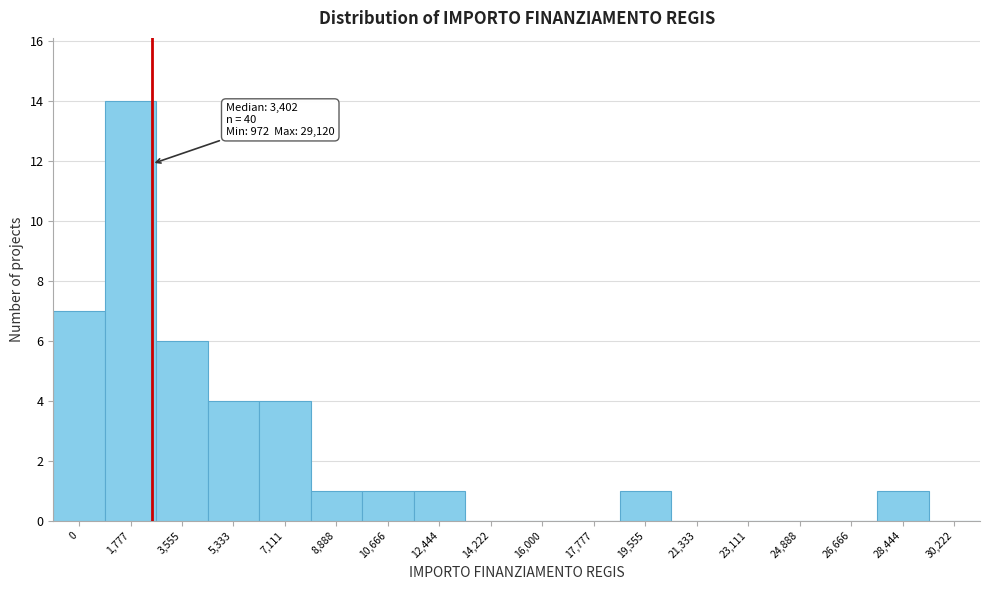

Reading left to right, transcribe all the data shown in this chart.

0=7	1,777=14	3,555=6	5,333=4	7,111=4	8,888=1	10,666=1	12,444=1	14,222=0	16,000=0	17,777=0	19,555=1	21,333=0	23,111=0	24,888=0	26,666=0	28,444=1	30,222=0